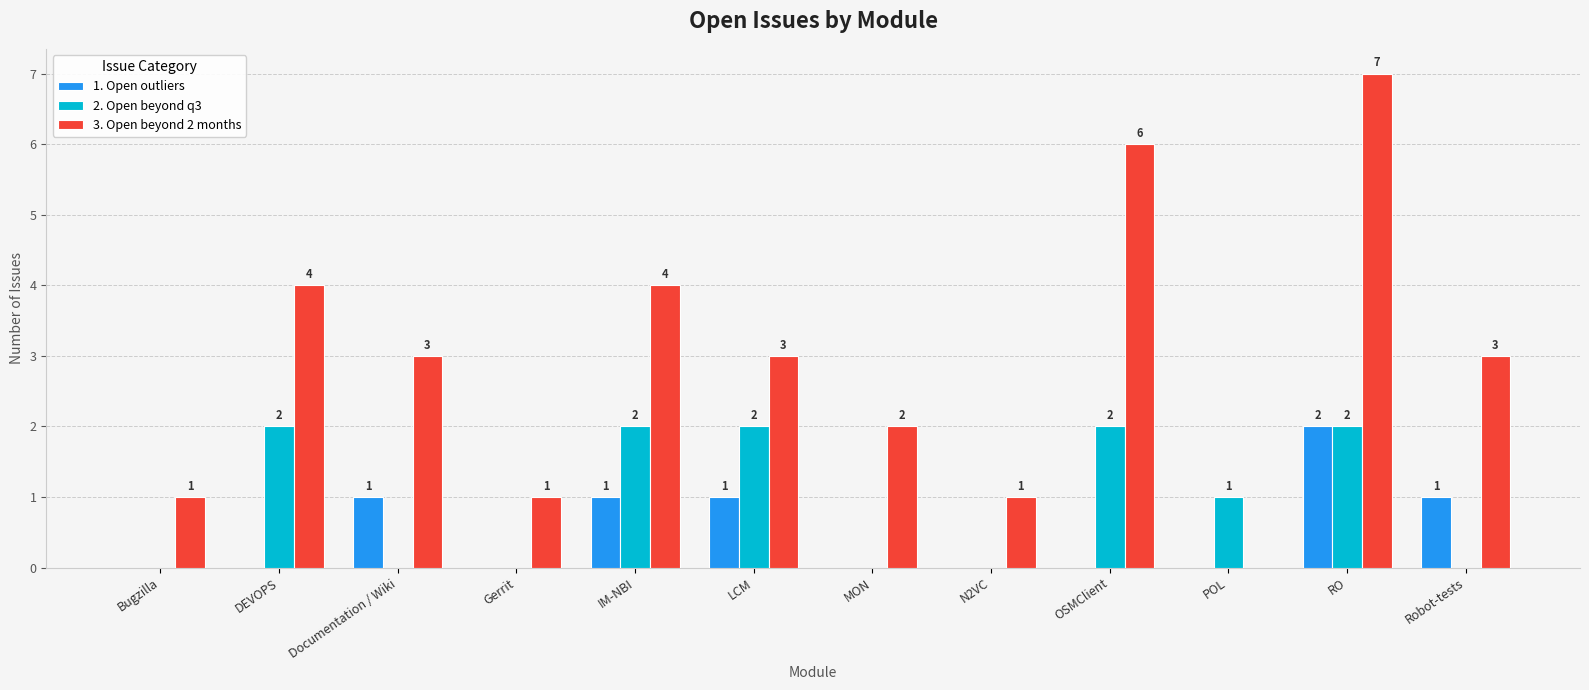

Is it true that 2. Open beyond q3 equals 2 at IM-NBI?

True